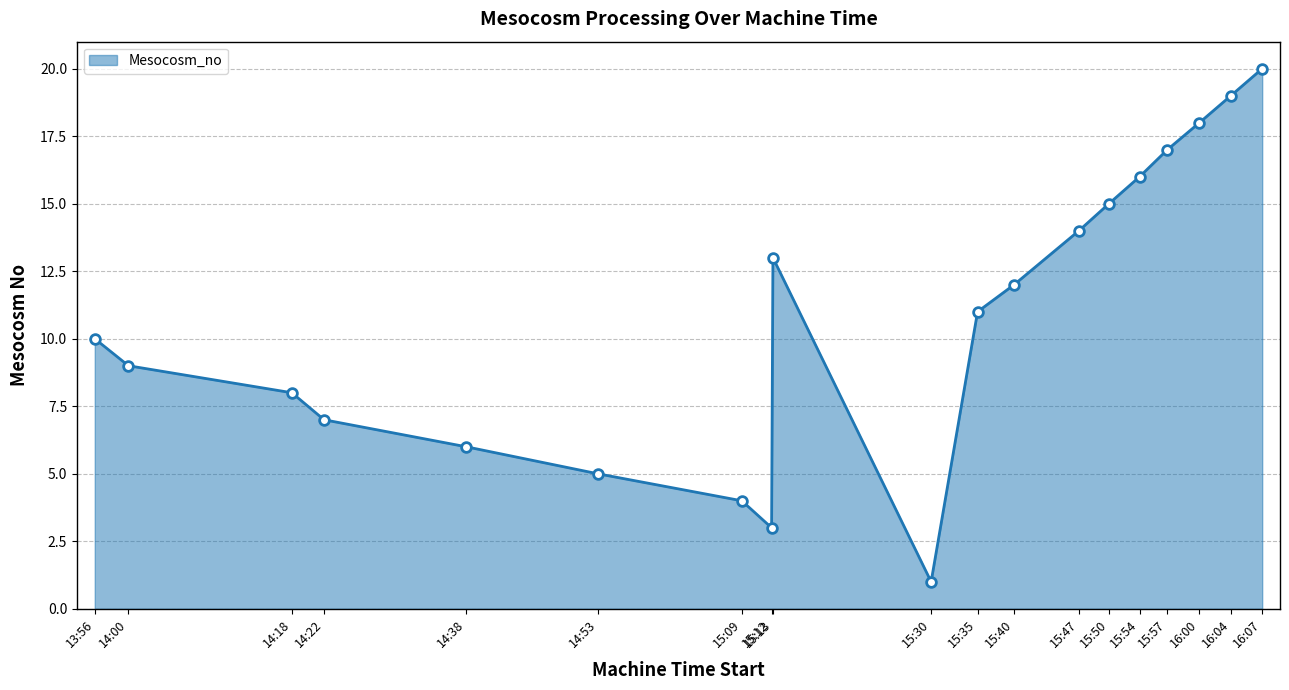

List the labels in order of value, smallest first.

15:30, 15:12, 15:09, 14:53, 14:38, 14:22, 14:18, 14:00, 13:56, 15:35, 15:40, 15:13, 15:47, 15:50, 15:54, 15:57, 16:00, 16:04, 16:07